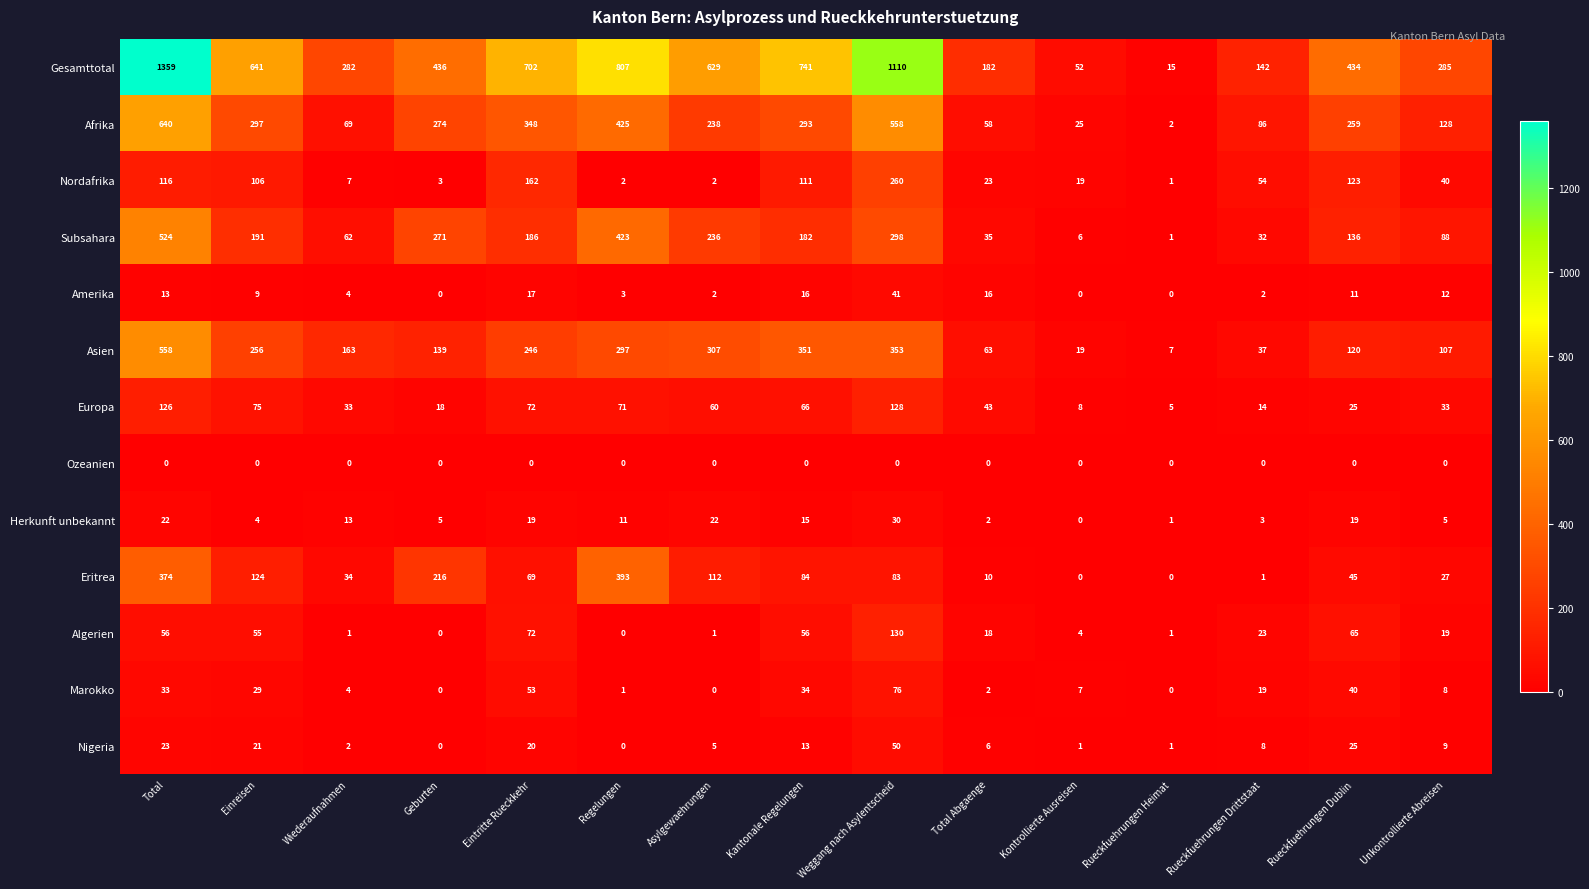

Read the Asien value at Total Abgaenge.

63